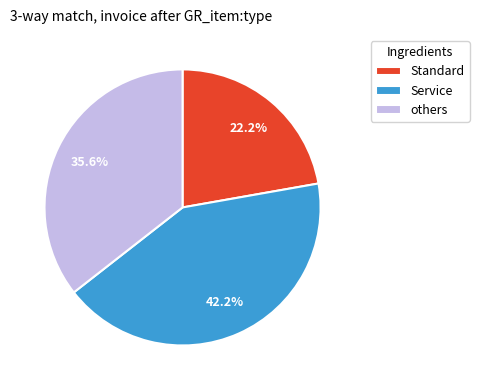

How many slices are in this pie chart?

3